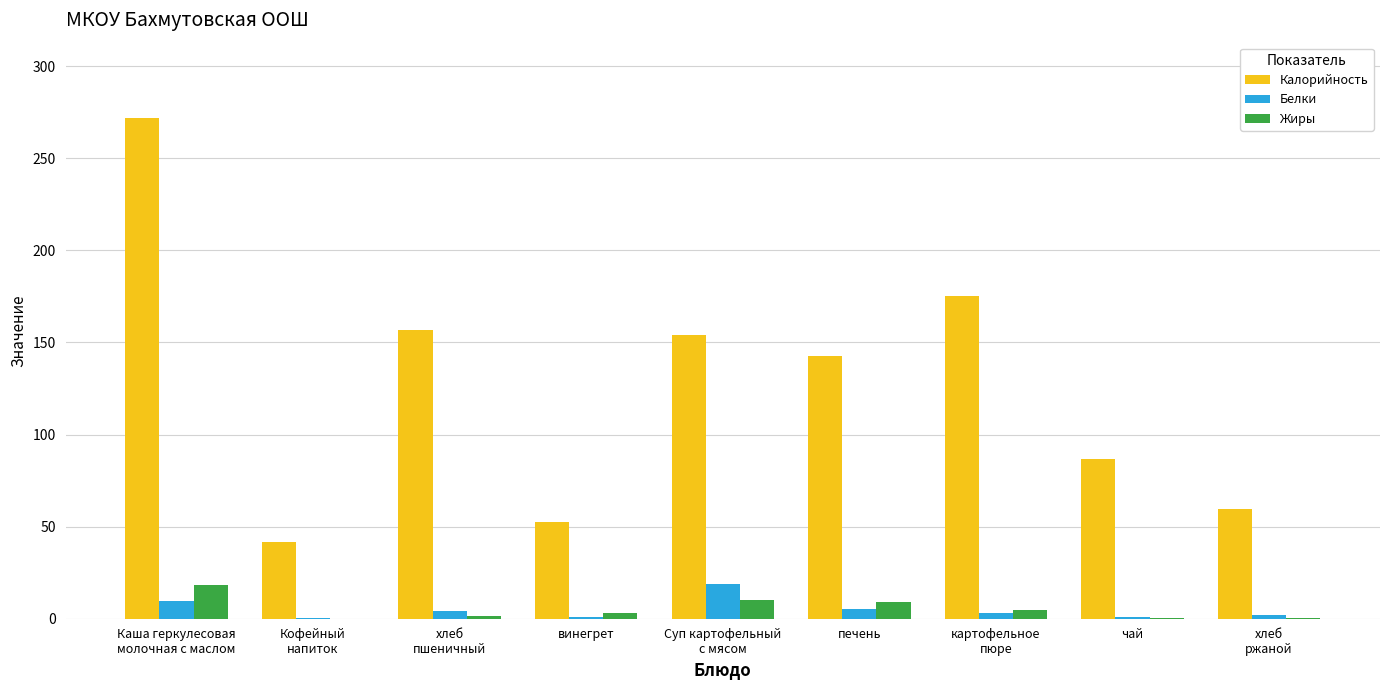

What is the maximum value shown in the chart?

272.0